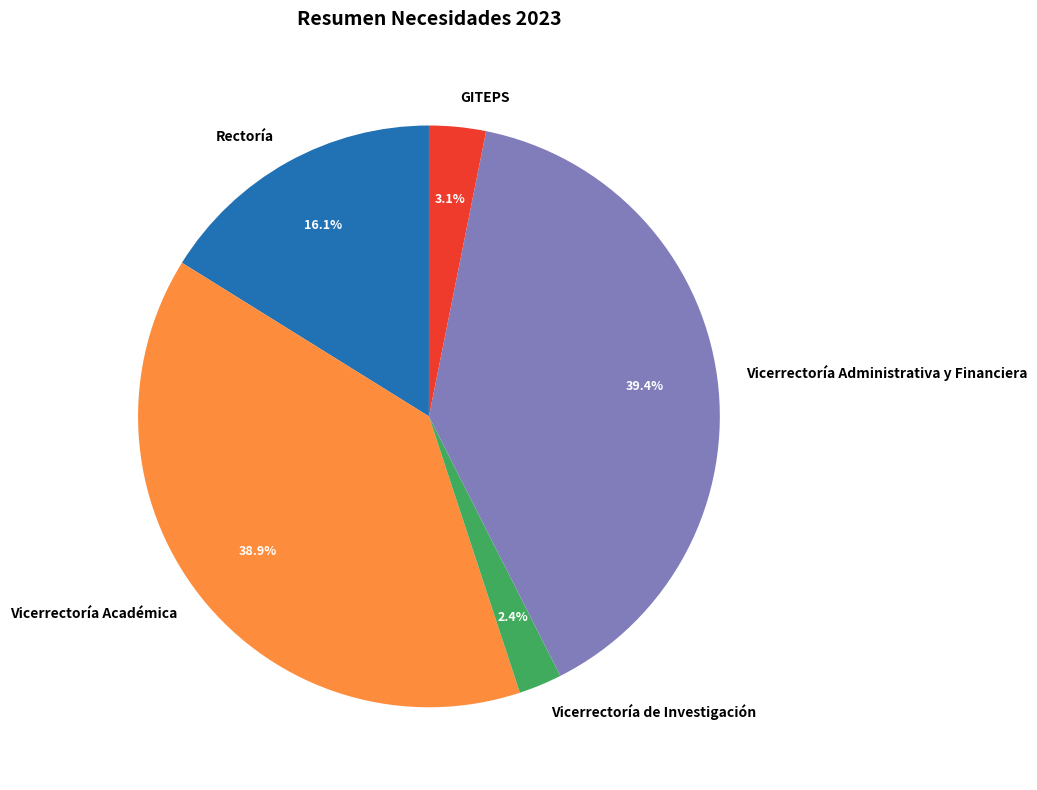

Does Vicerrectoría Administrativa y Financiera account for over 50% of the chart?

No